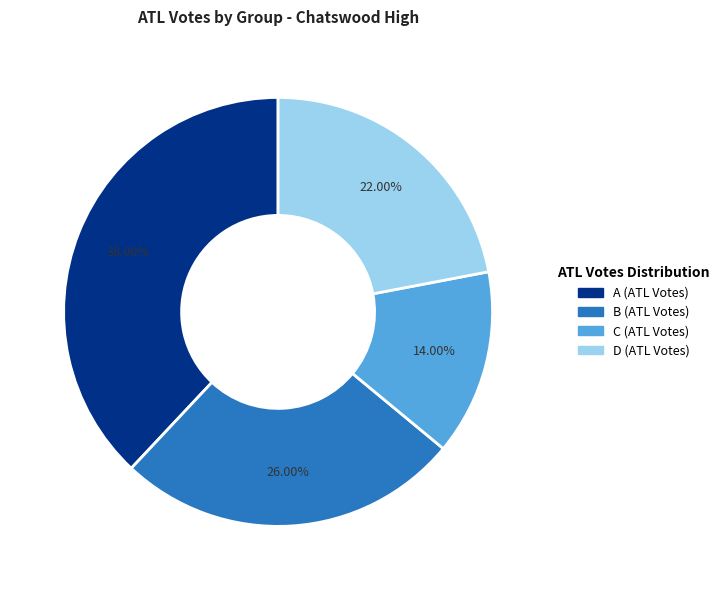

To the nearest percent, what portion does C (ATL Votes) represent?

14%